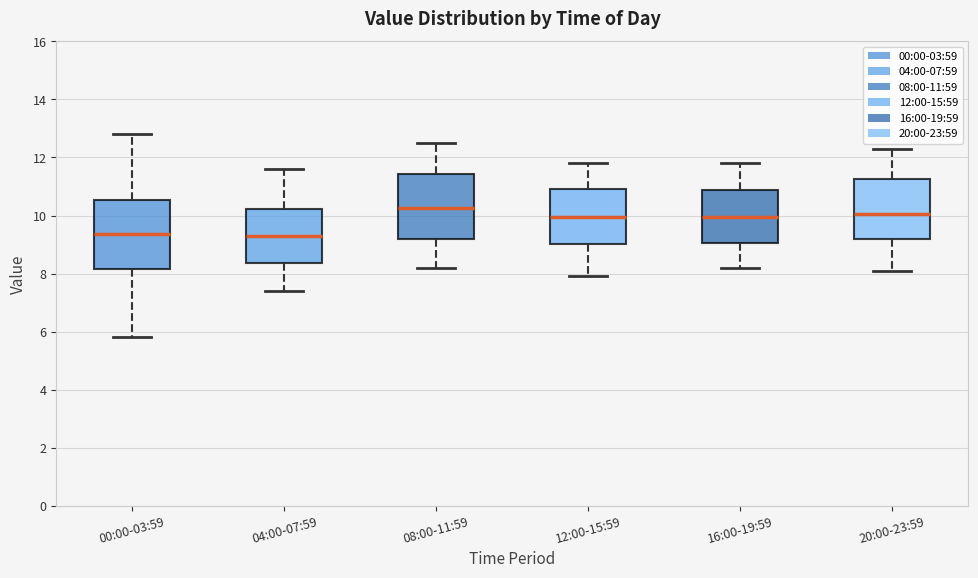

Reading left to right, transcribe this box plot: for each box, give where its median line is, the range the box spans, and where its two whiskers end, as read against the y-axis. The values are not printed on the chart, so give them approximately, as read against the axis.

00:00-03:59: median 9.4, box 8.2 to 10.6, whiskers 5.8 to 12.8
04:00-07:59: median 9.4, box 8.4 to 10.2, whiskers 7.4 to 11.6
08:00-11:59: median 10.2, box 9.2 to 11.4, whiskers 8.2 to 12.6
12:00-15:59: median 10.0, box 9.0 to 11.0, whiskers 8.0 to 11.8
16:00-19:59: median 10.0, box 9.0 to 10.8, whiskers 8.2 to 11.8
20:00-23:59: median 10.0, box 9.2 to 11.2, whiskers 8.2 to 12.4